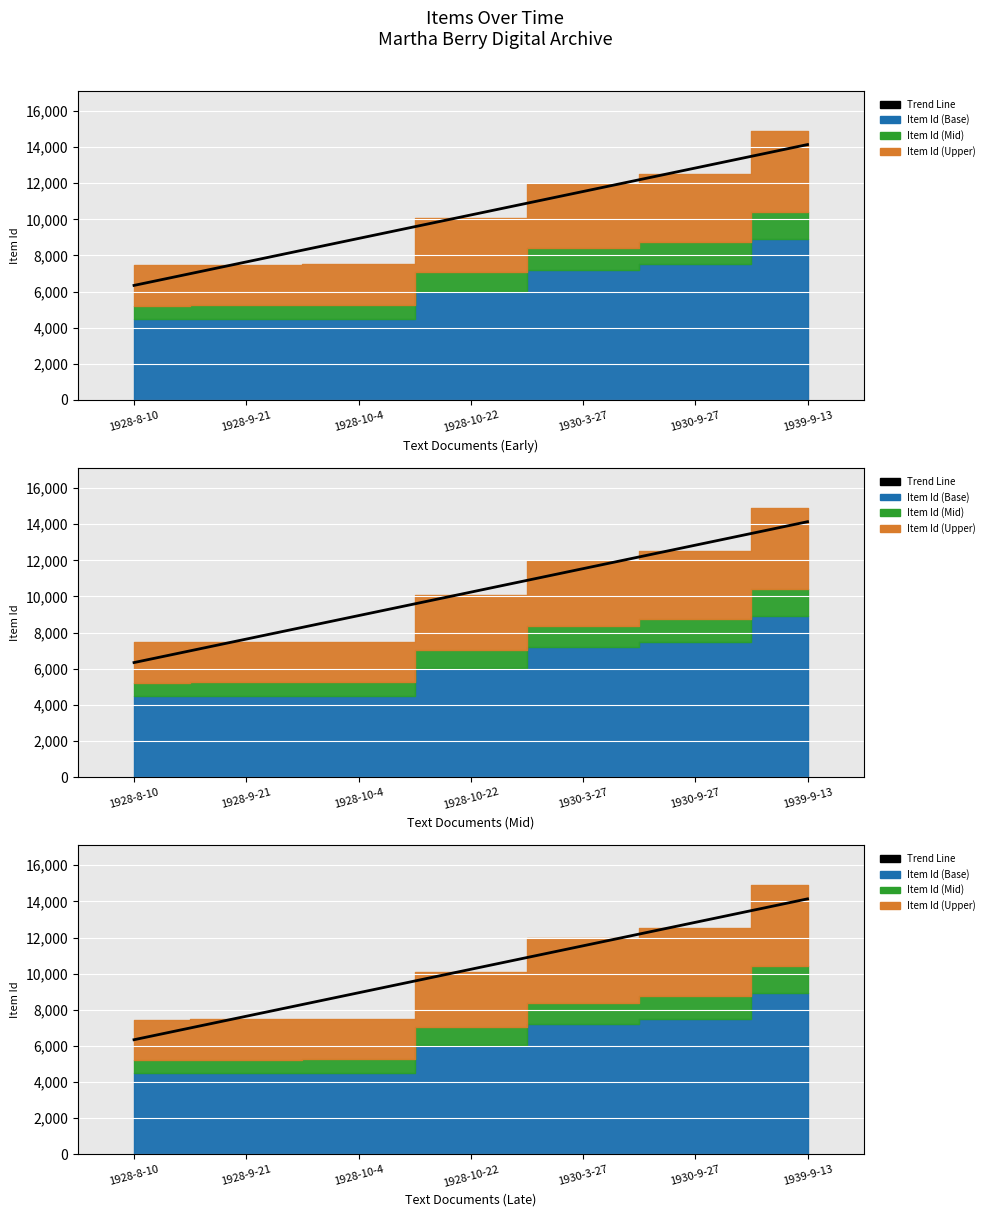

What is the average value?

10239.9